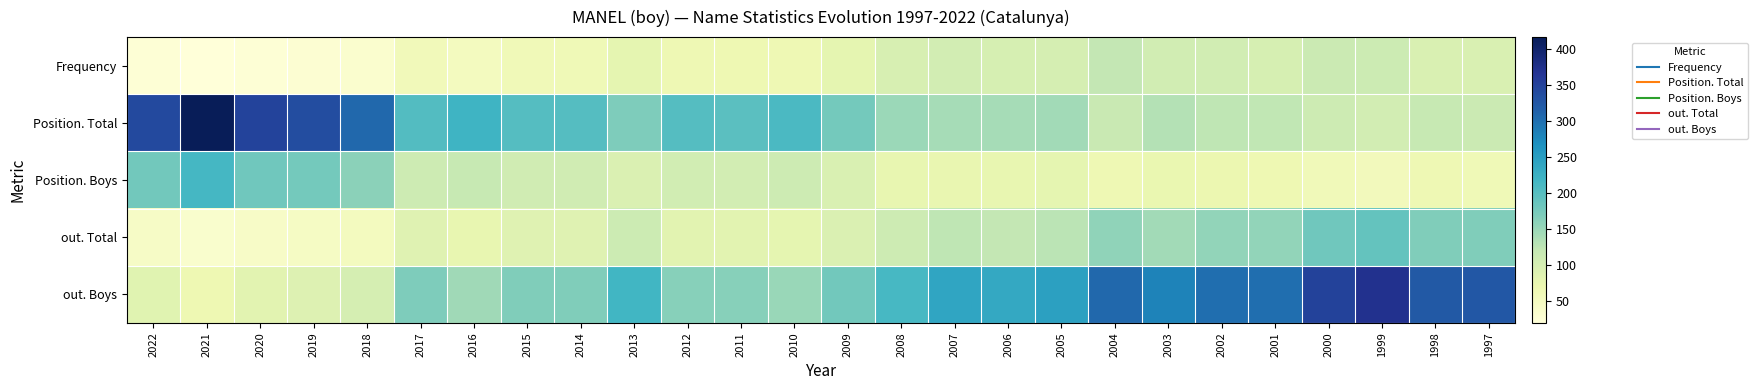

Count the number of categories in the chart.

26